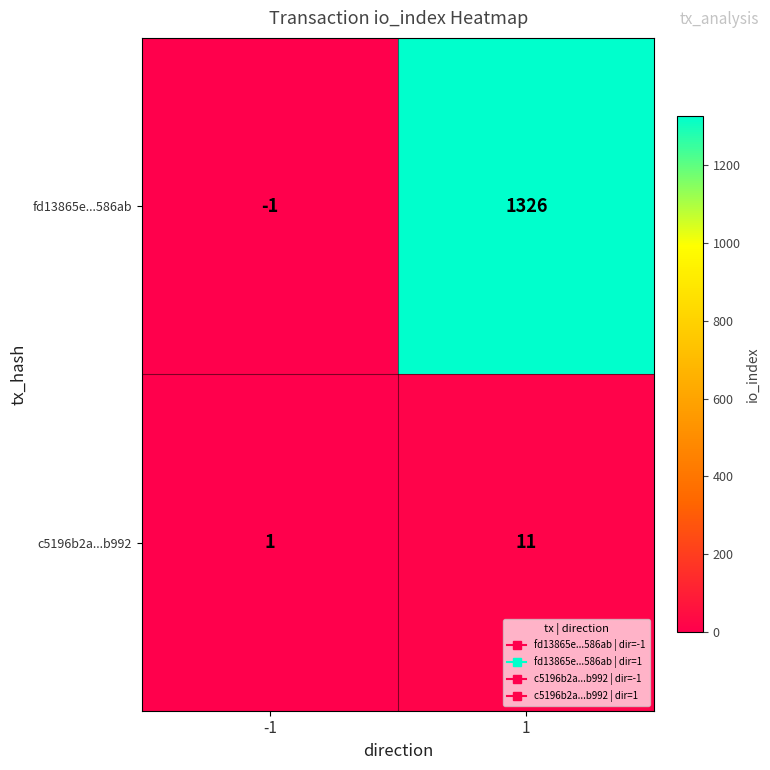

What value does the fd13865e...586ab series have at 1?

1326